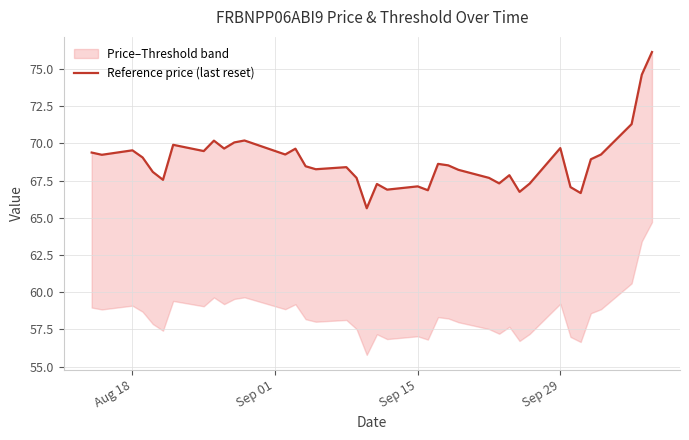

The value at 8 is 123.4. True or false?

False